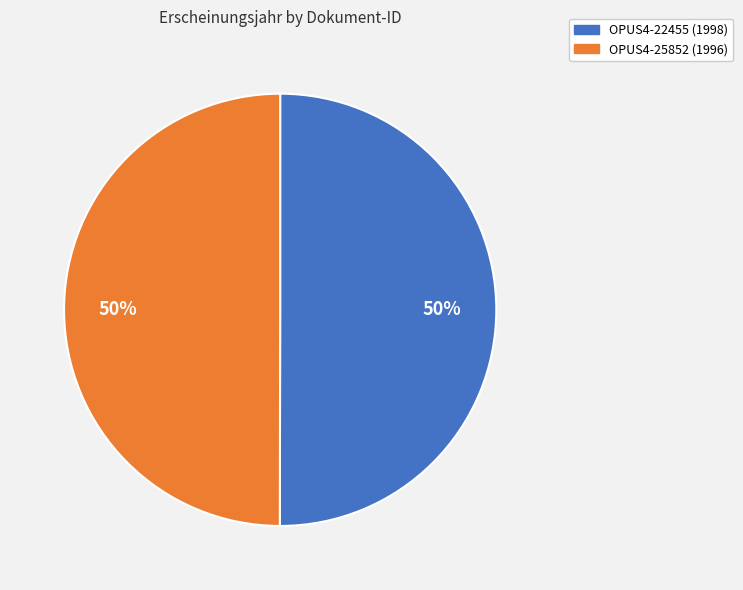

What is the ratio of the value at OPUS4-25852 to the value at OPUS4-22455?

1.0